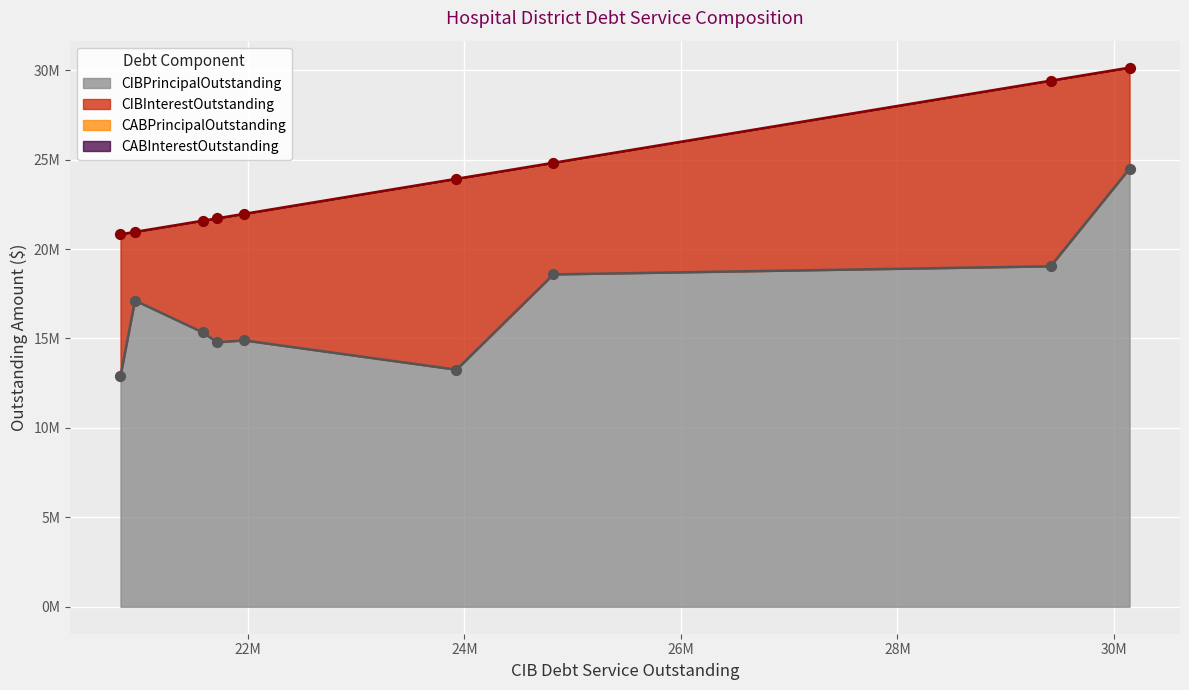

At how many categories does at least one series exceed 6023496?

9